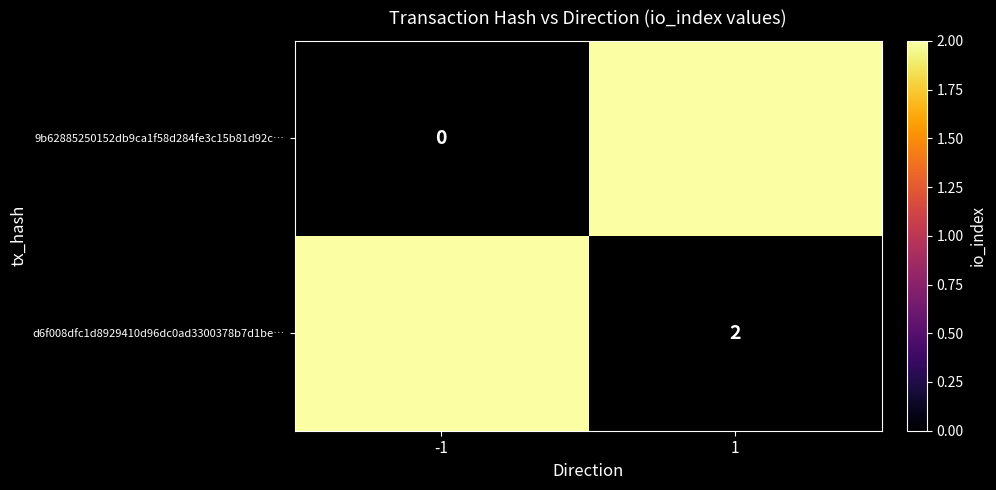

What value does the 9b62885250152db9ca1f58d284fe3c15b81d92c… series have at 1?

2.0